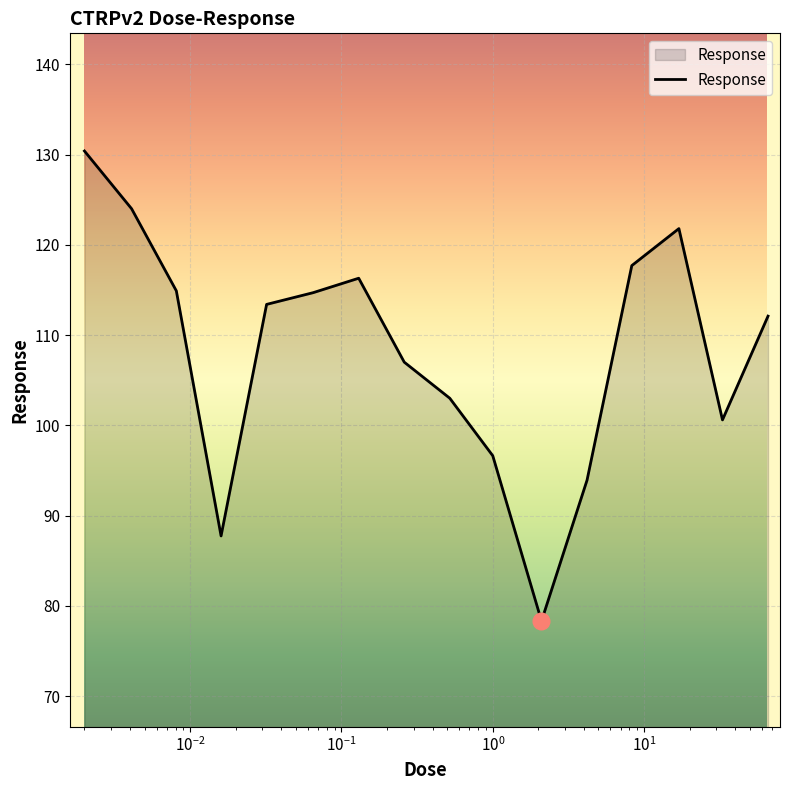

What is the difference between the maximum and minimum values?

52.1